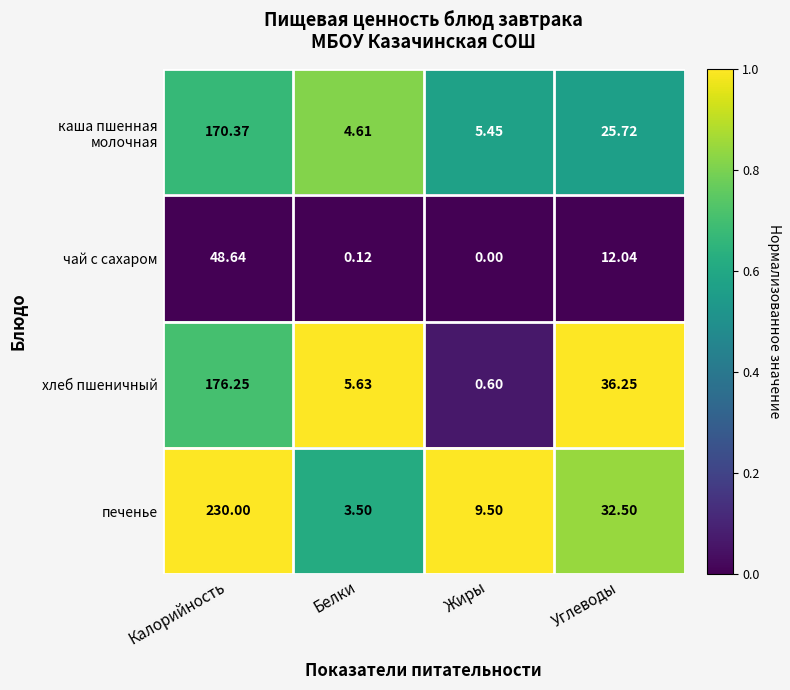

At which label is печенье closest to 116?

Углеводы